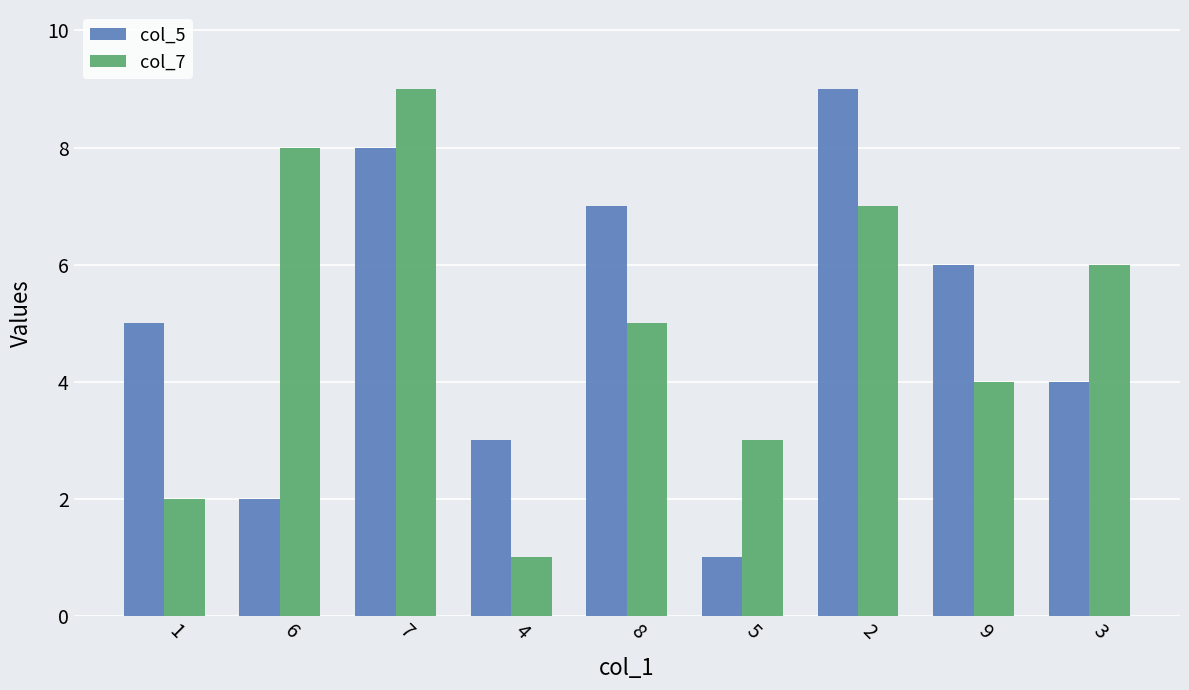

The col_5 series shows 5 at 1. True or false?

True